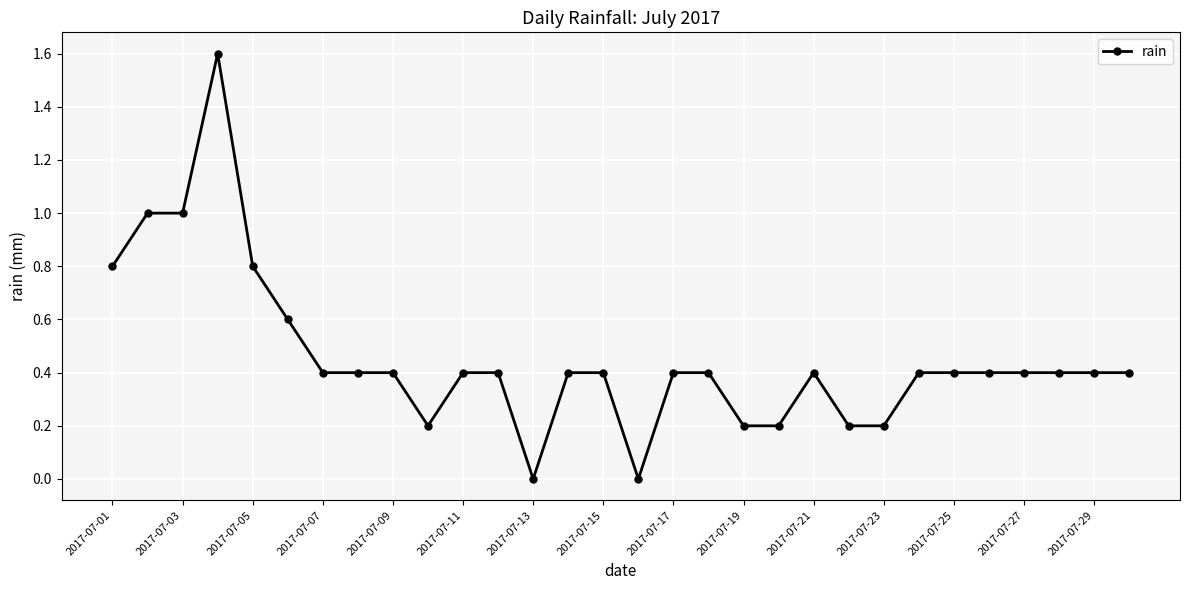

What is the maximum value shown in the chart?

1.6